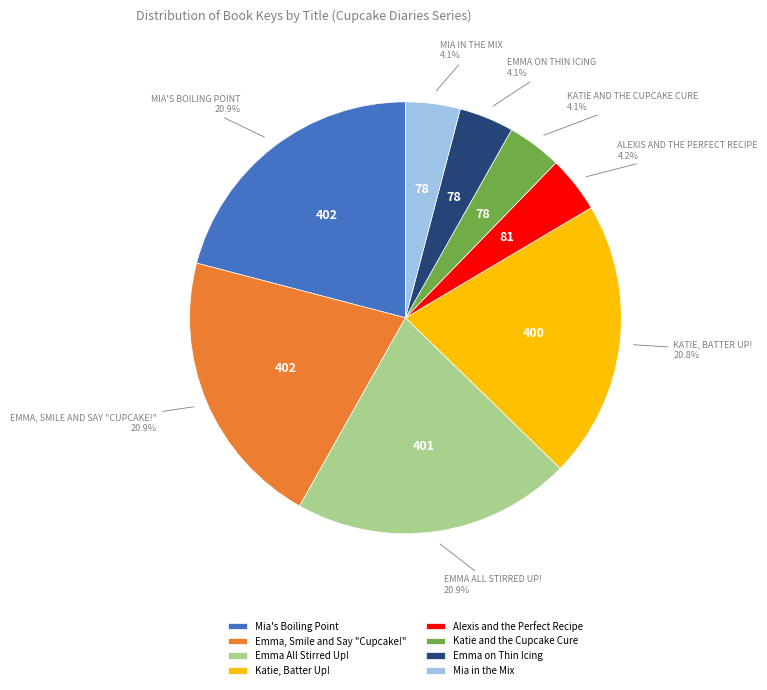

To the nearest percent, what percentage of the pie is Katie, Batter Up!?

21%